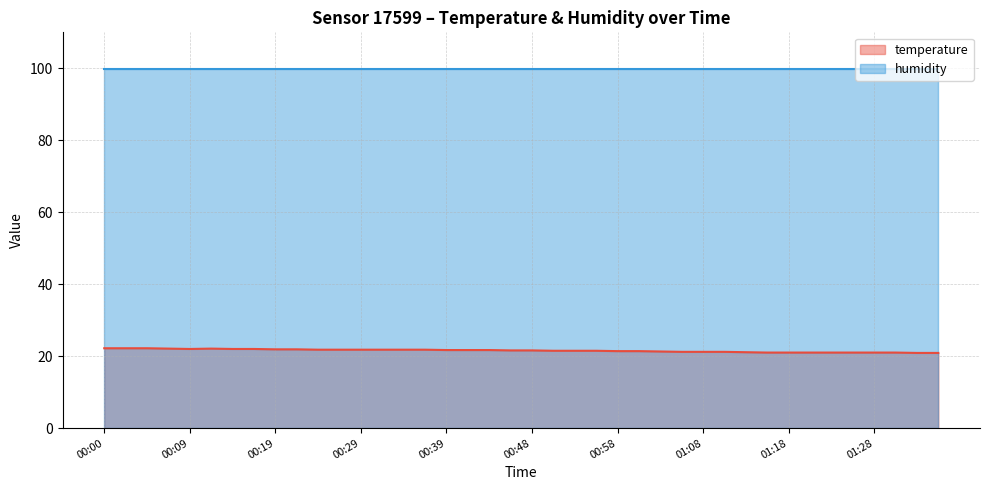

What is the sum of the values at 01:34 and 01:06?

42.1